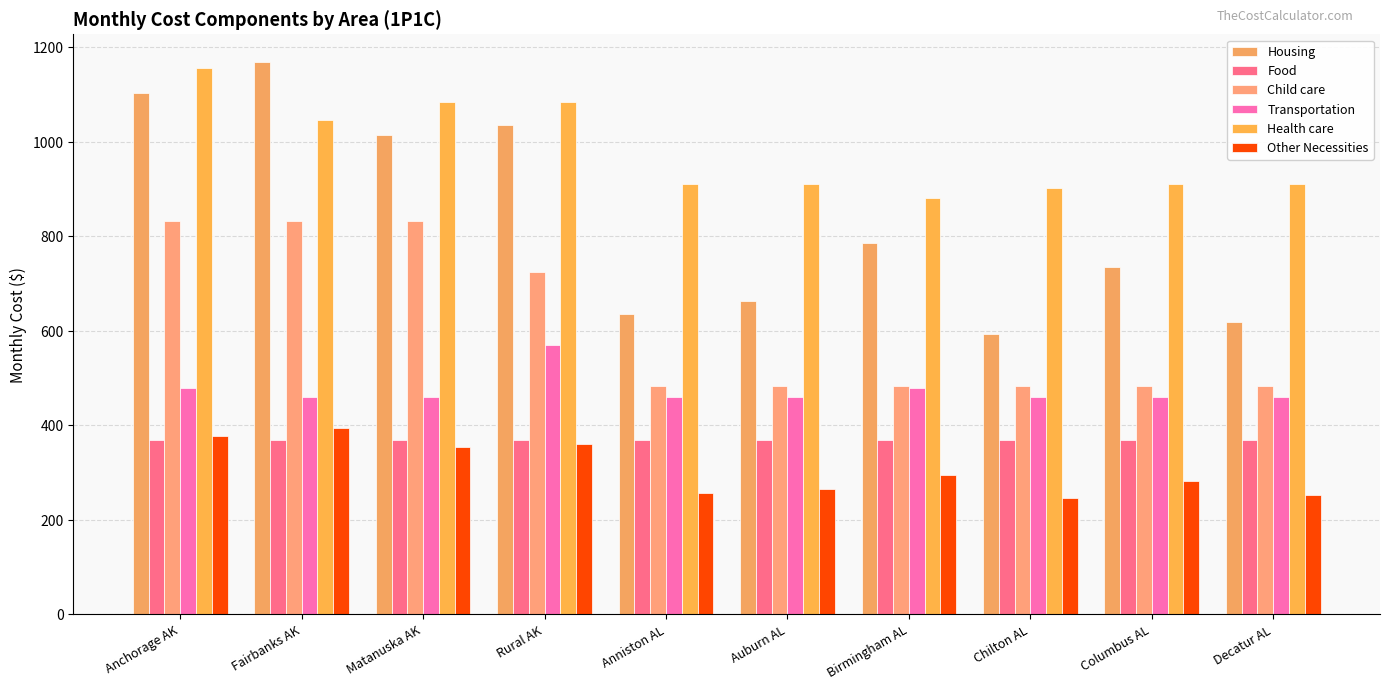

What is the minimum value shown in the chart?

246.5